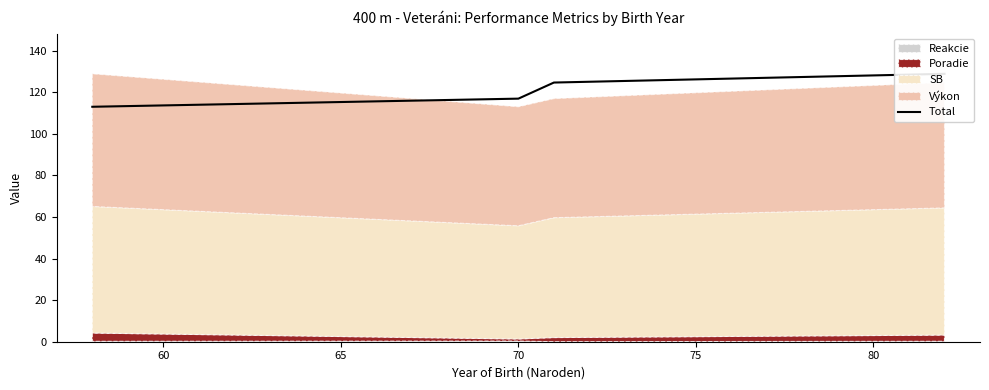

What is the sum of all values?

483.5